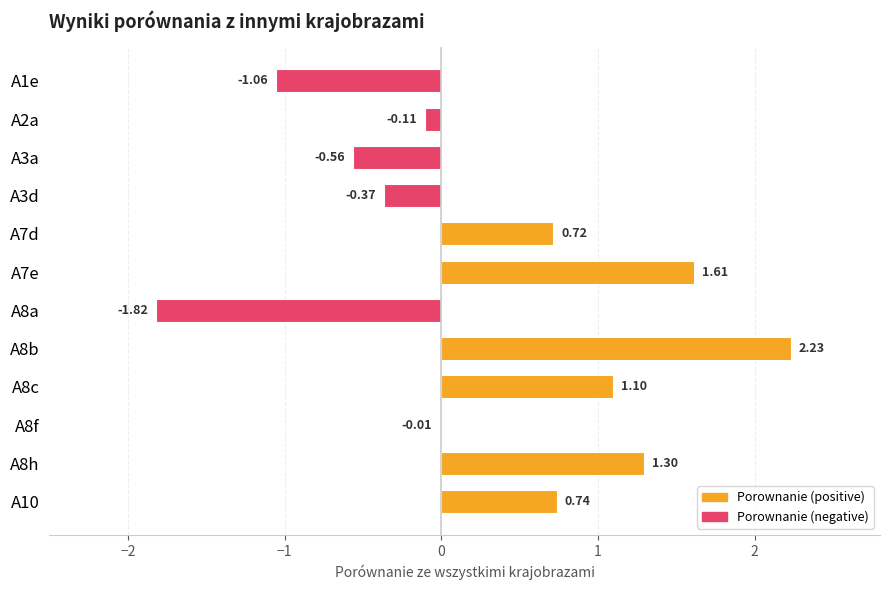

What is the sum of the values at A3a and A2a?

-0.7